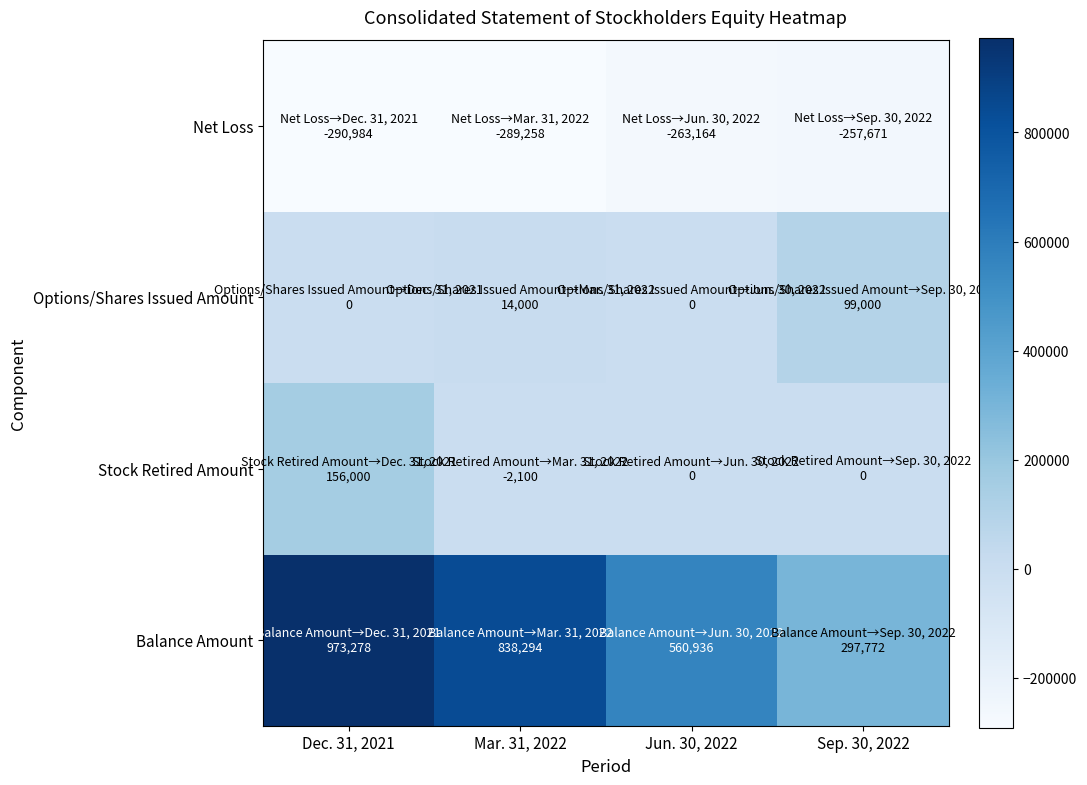

How many series are shown in this chart?

4